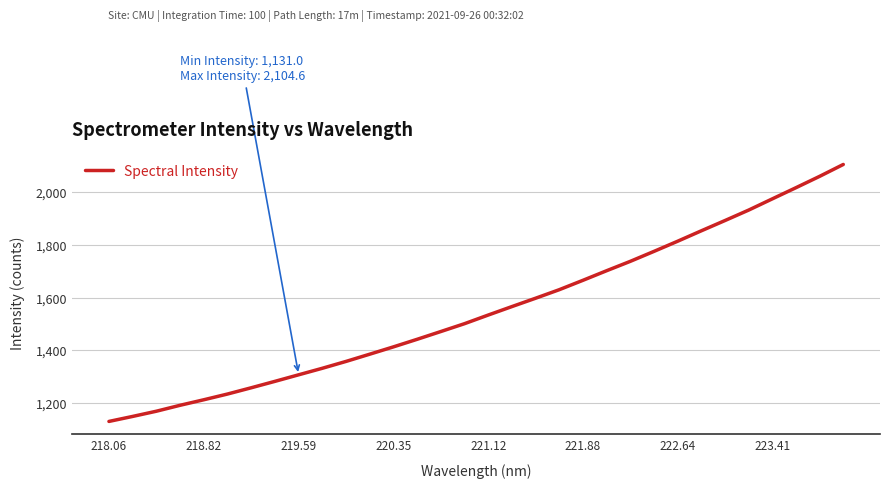

What is the average value?

1553.1